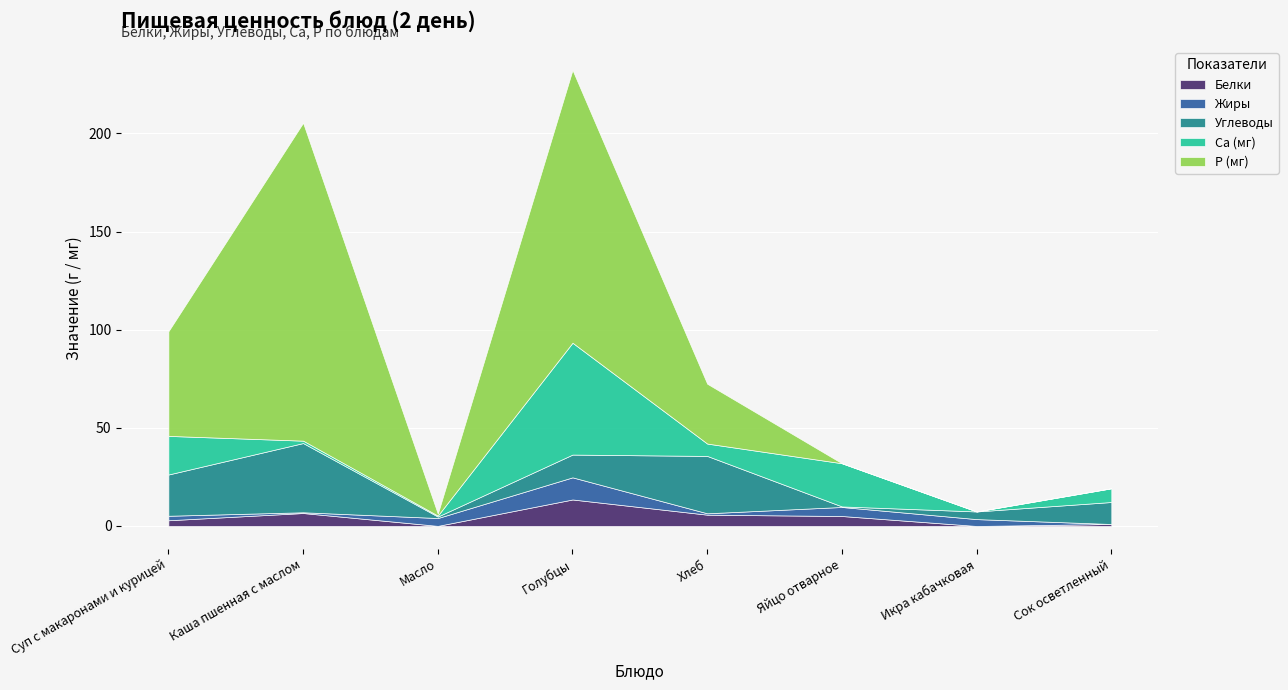

How many values in the Са (мг) series exceed 7?

3